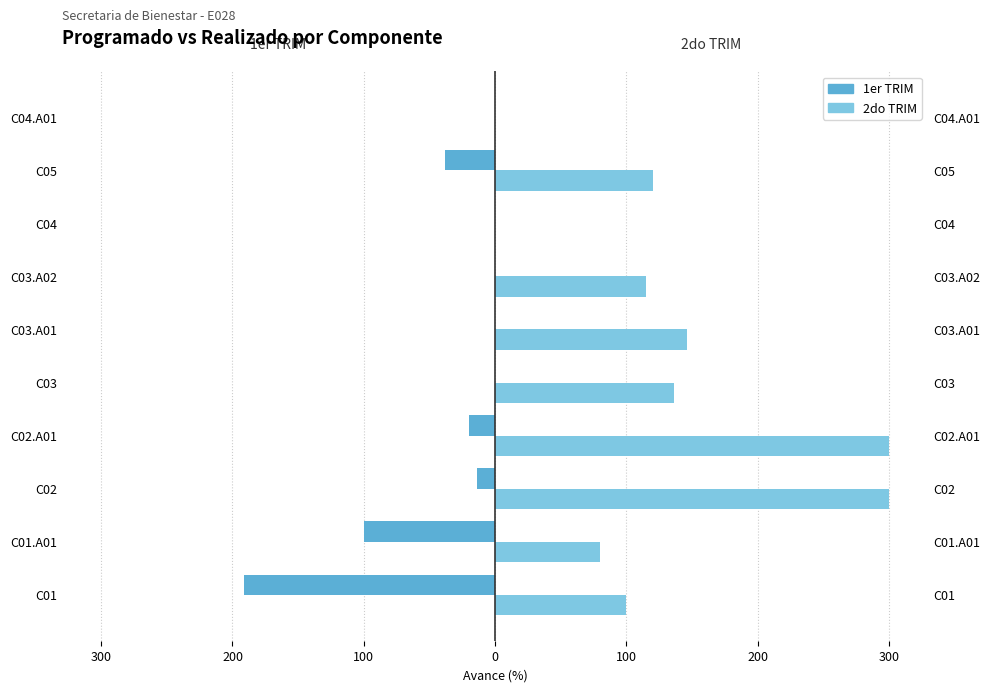

What is the difference between the second highest and second lowest values in the 1er TRIM series?

100.0